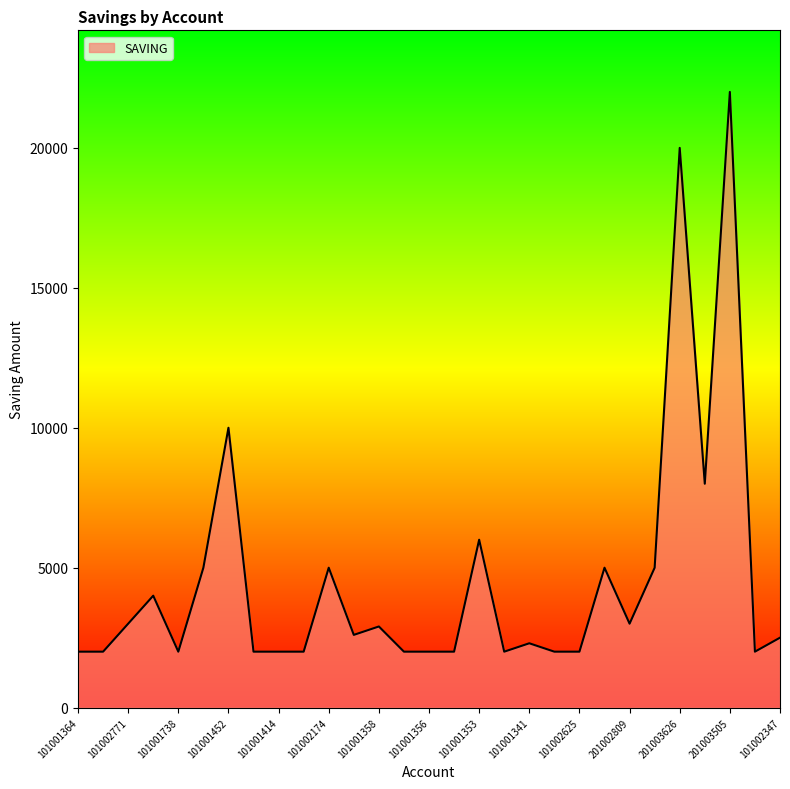

How many lines are shown in the chart?

1